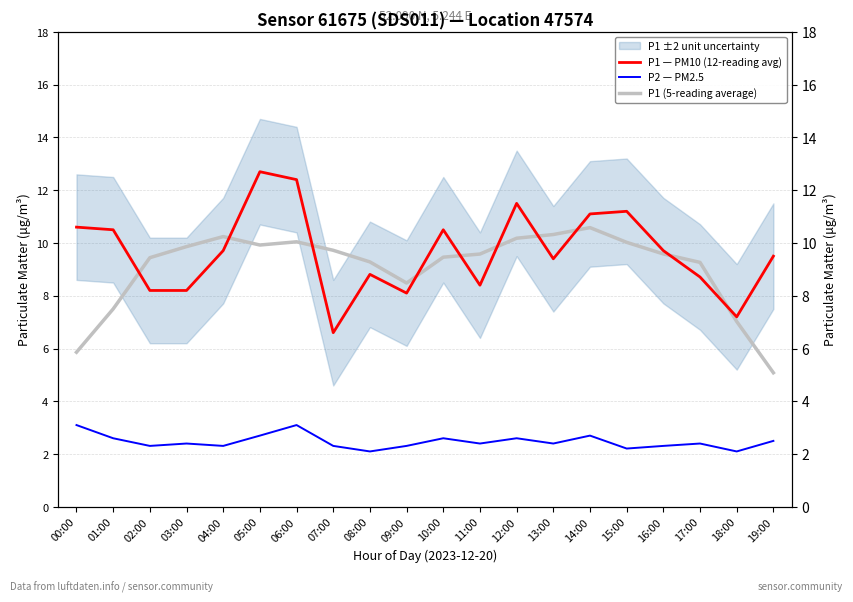

What position from the left is 01:00?

2